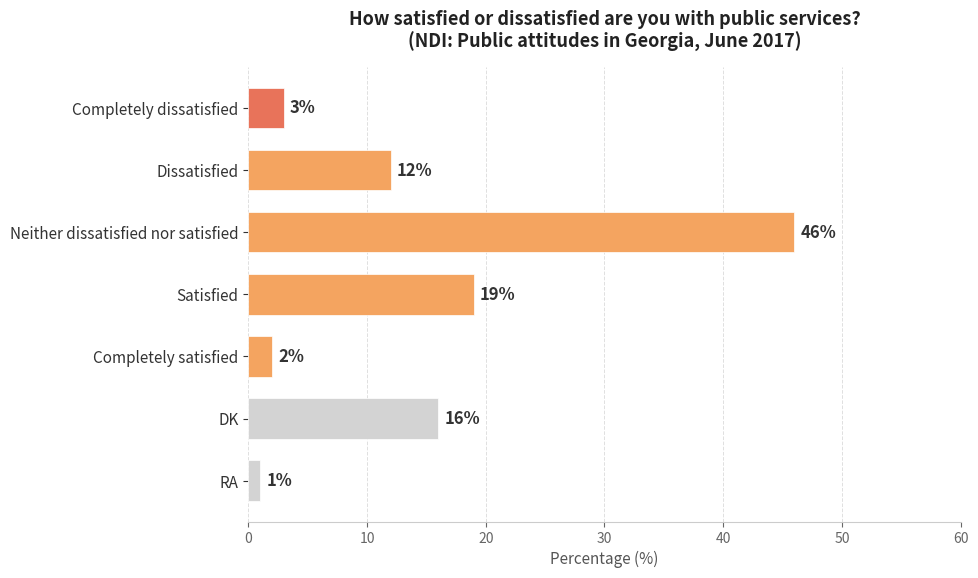

What is the average value?

14